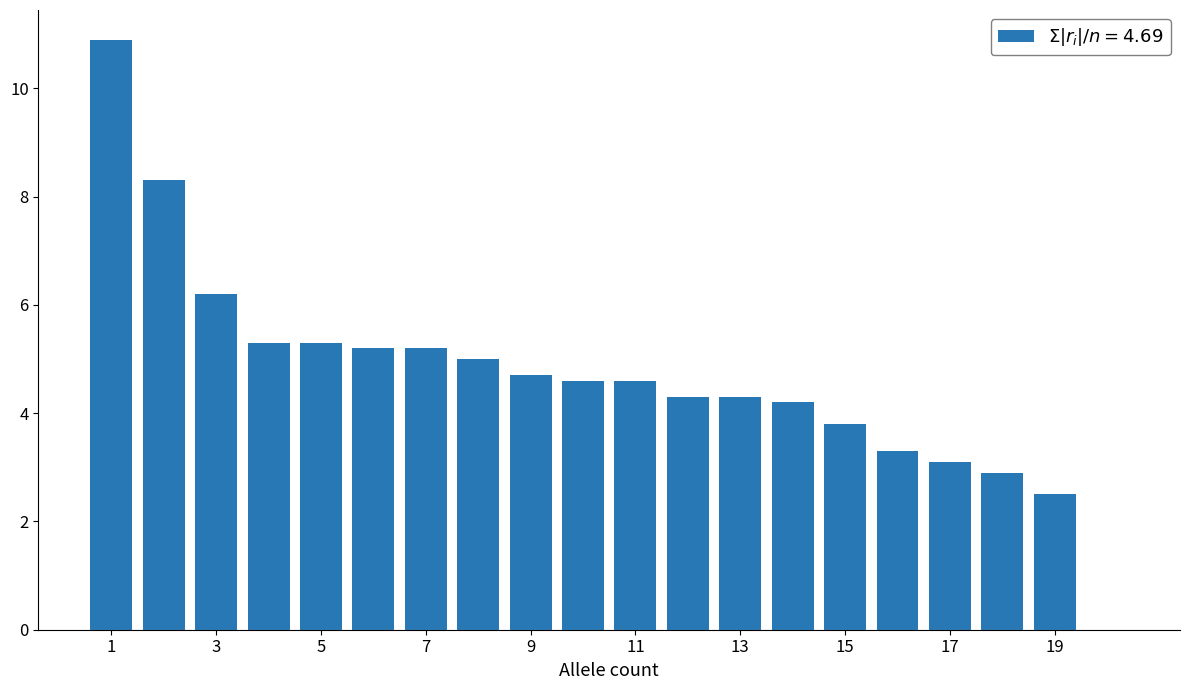

What is the maximum value shown in the chart?

10.9